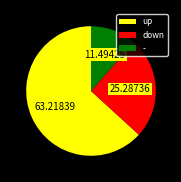

Is there any slice that represents more than half of the pie?

Yes